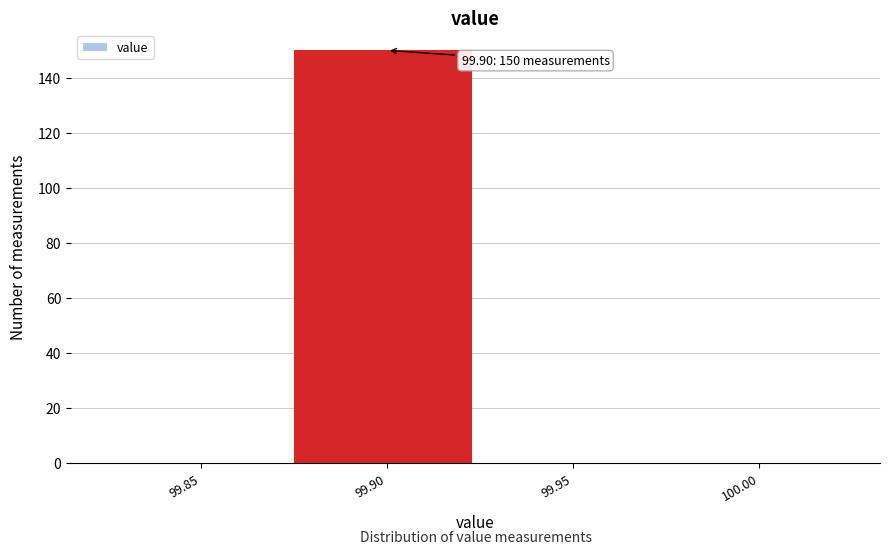

Reading left to right, transcribe all the data shown in this chart.

99.85=0	99.90=150	99.95=0	100.00=0